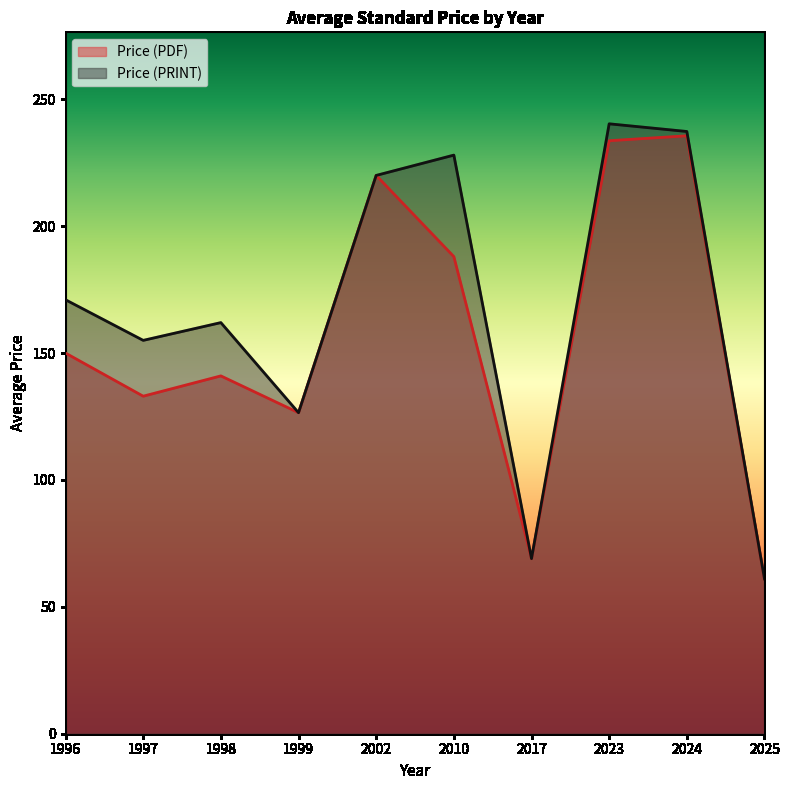

True or false: Price (PRINT) and Price (PDF) cross at least once.

False